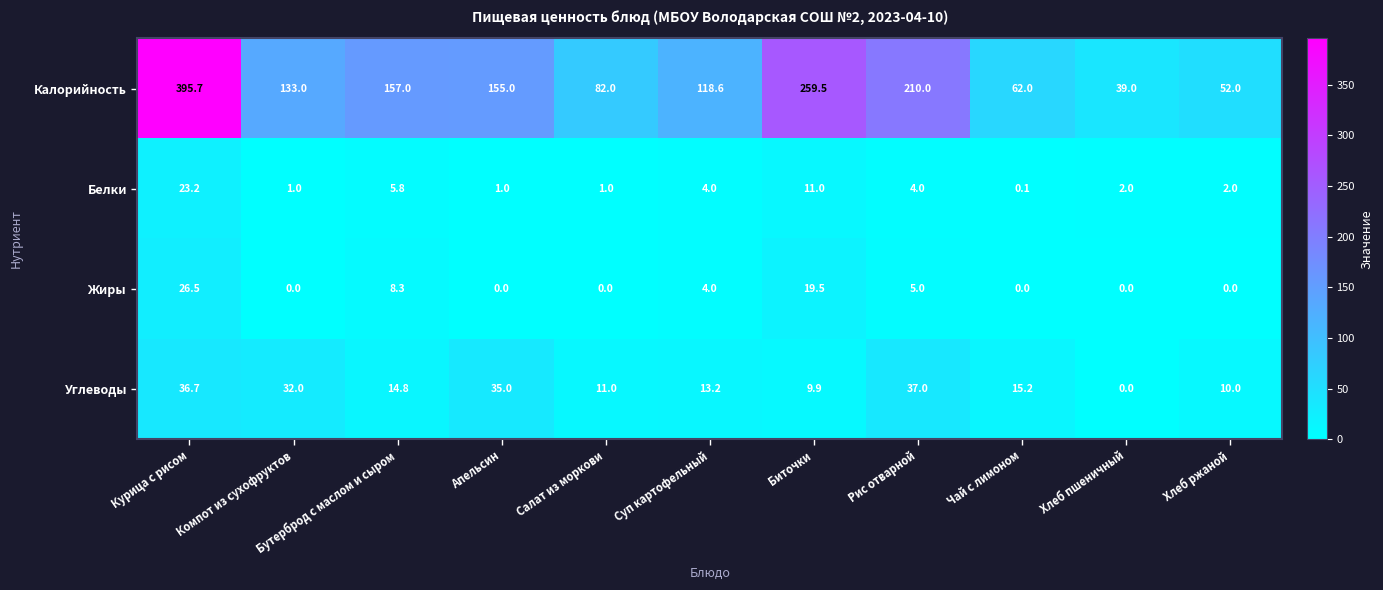

At which category is the sum across all series the highest?

Курица с рисом